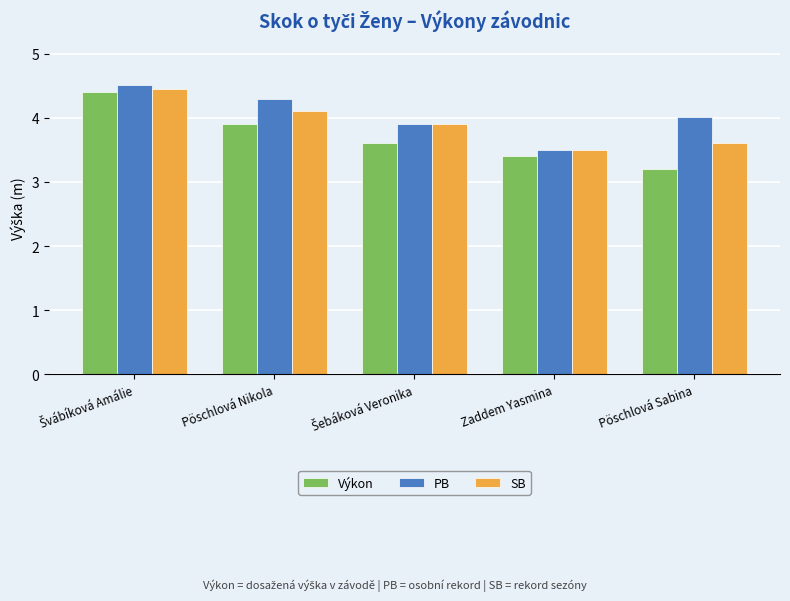

Is it true that SB equals 5.8 at Zaddem Yasmina?

False